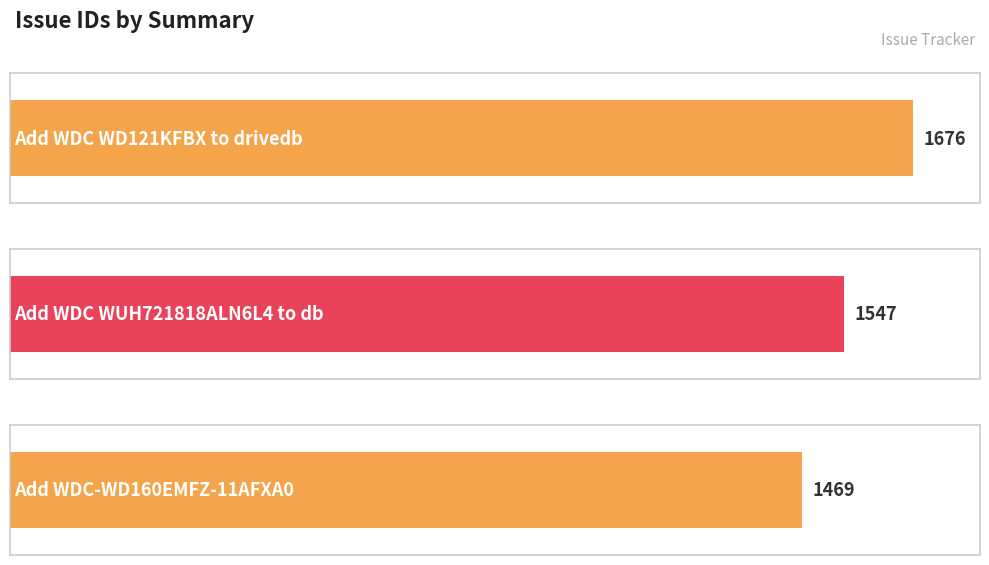

Reading left to right, transcribe all the data shown in this chart.

1676	1547	1469